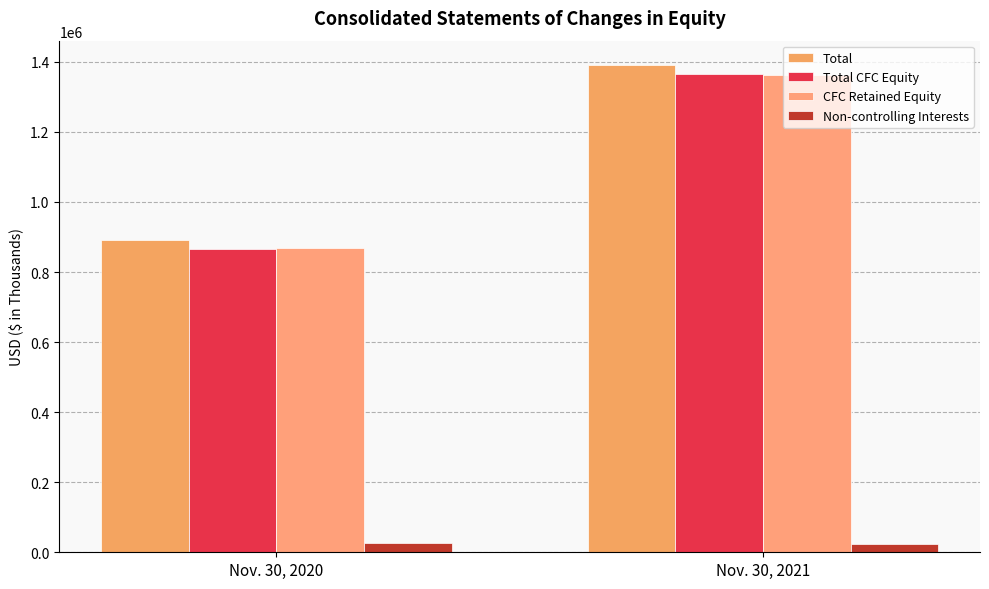

At how many categories does at least one series exceed 453667?

2